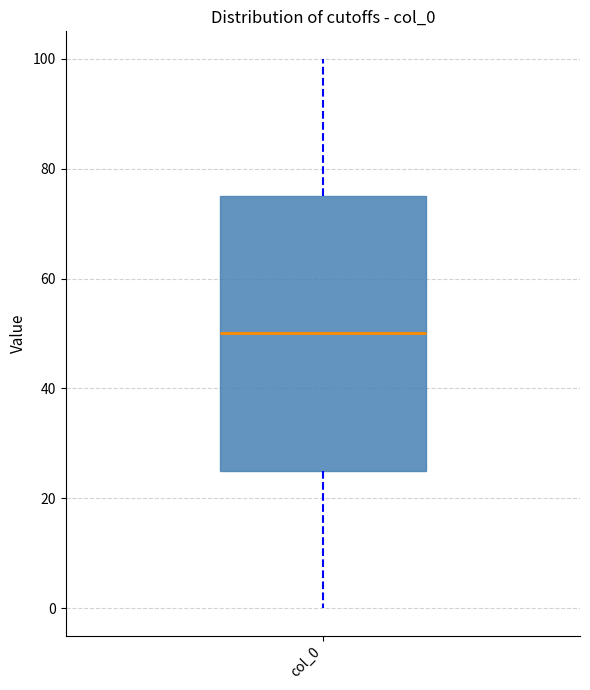

Where does the upper whisker of the box for col_0 end on the y-axis? The values are not printed on the chart, so give them approximately, as read against the axis.

100